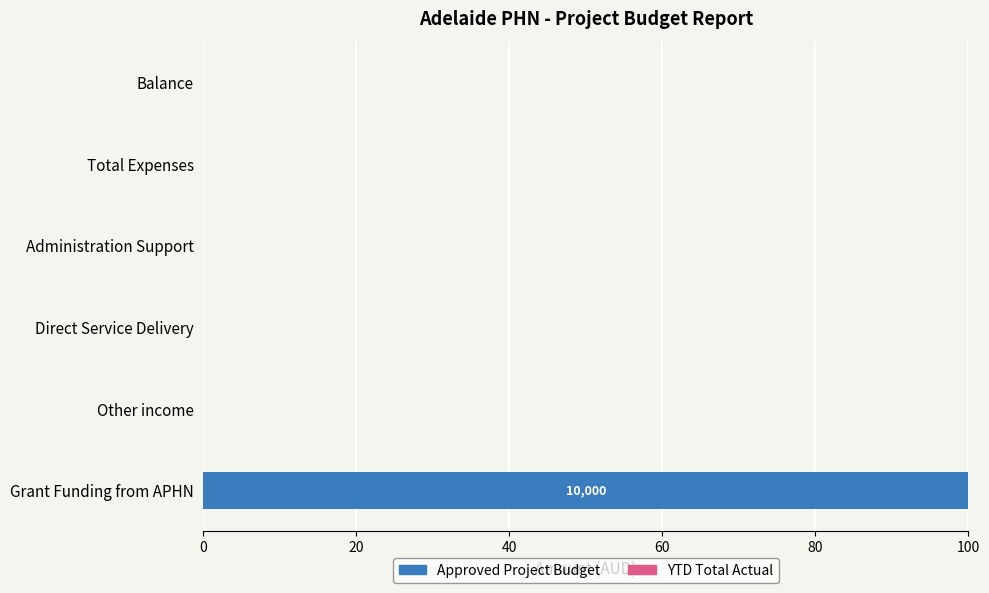

What is the change in value from Grant Funding from APHN to Total Expenses?

-100